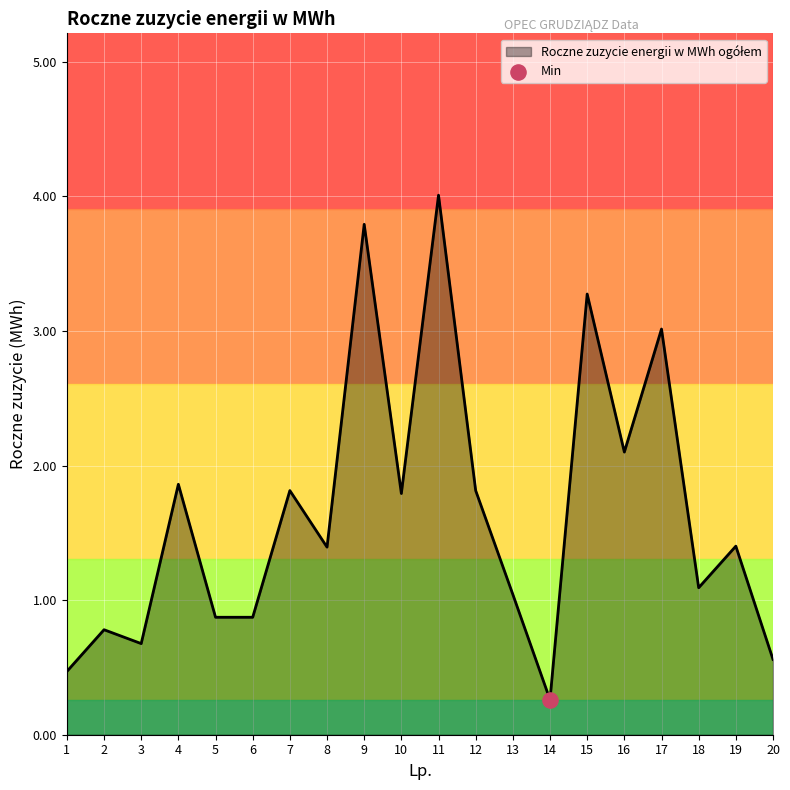

What is the change in value from 8 to 20?

-0.8